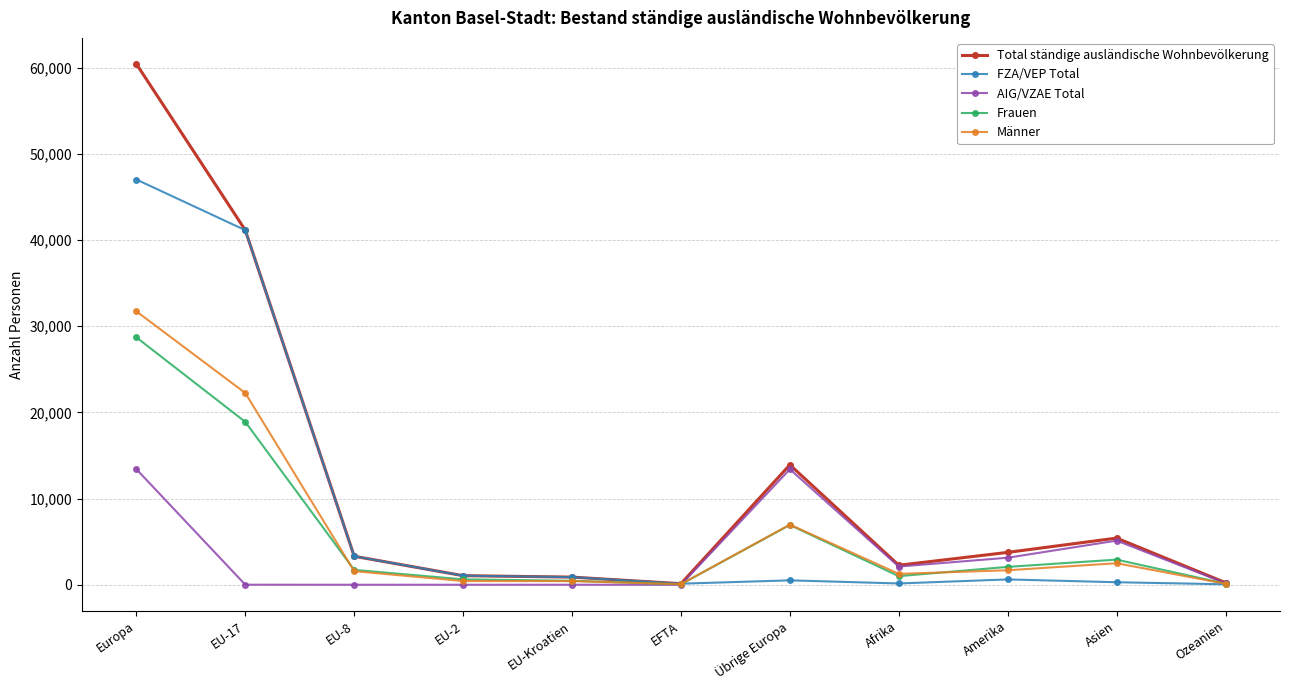

List the series in order of their peak value, highest first.

Total ständige ausländische Wohnbevölkerung, FZA/VEP Total, Männer, Frauen, AIG/VZAE Total